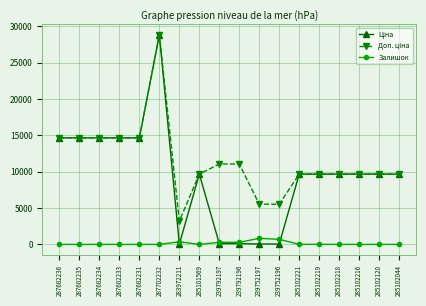

At which category is the sum across all series the highest?

287702232